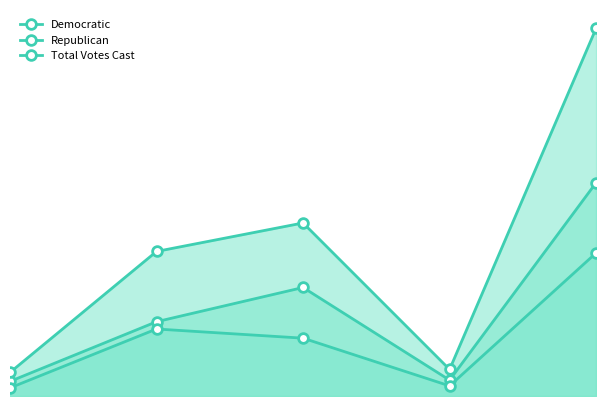

How many lines are shown in the chart?

3